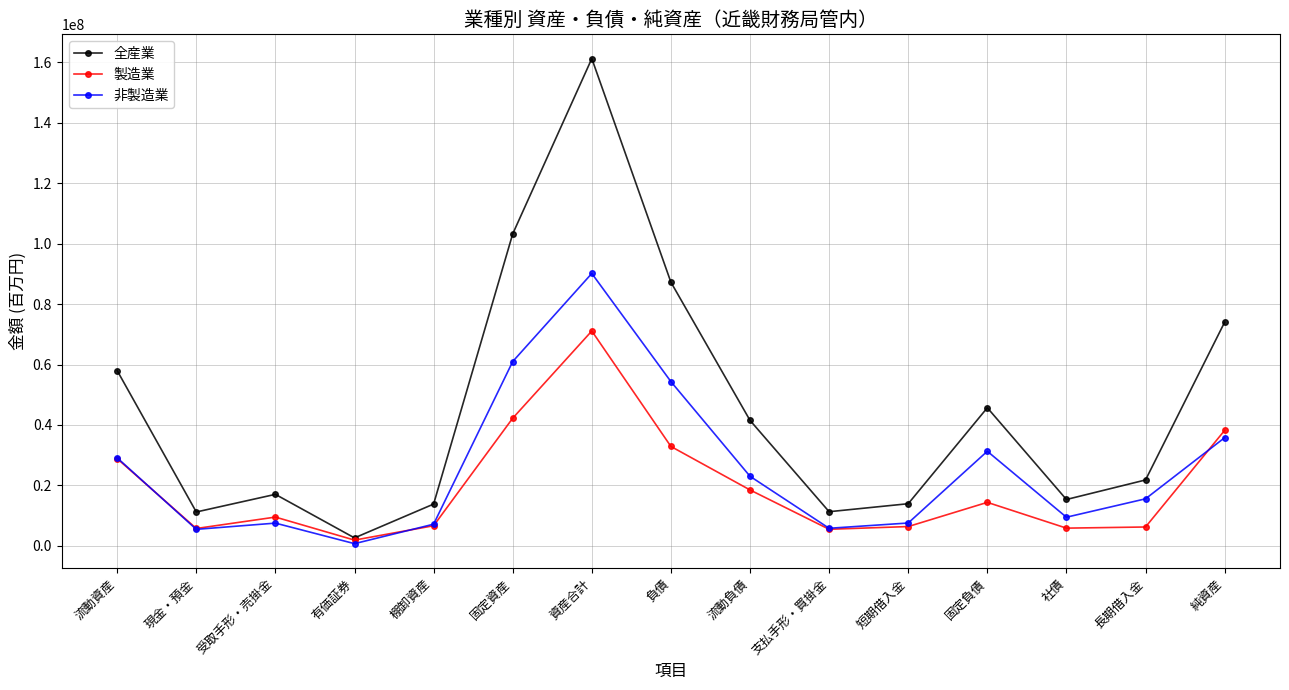

What is the total value across all series at 負債?

174517650